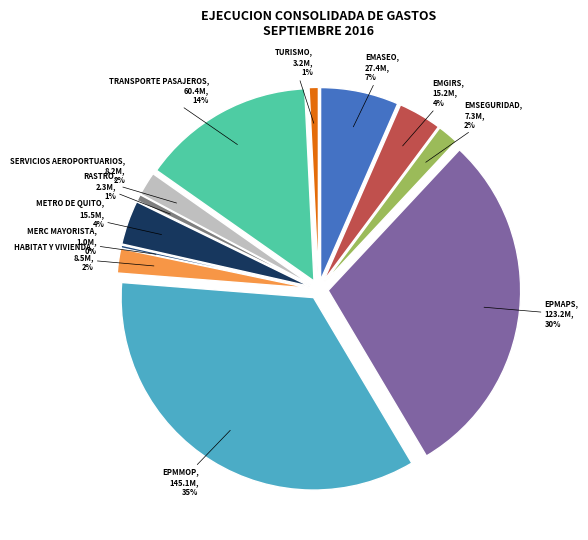

Count the number of slices in the pie.

12